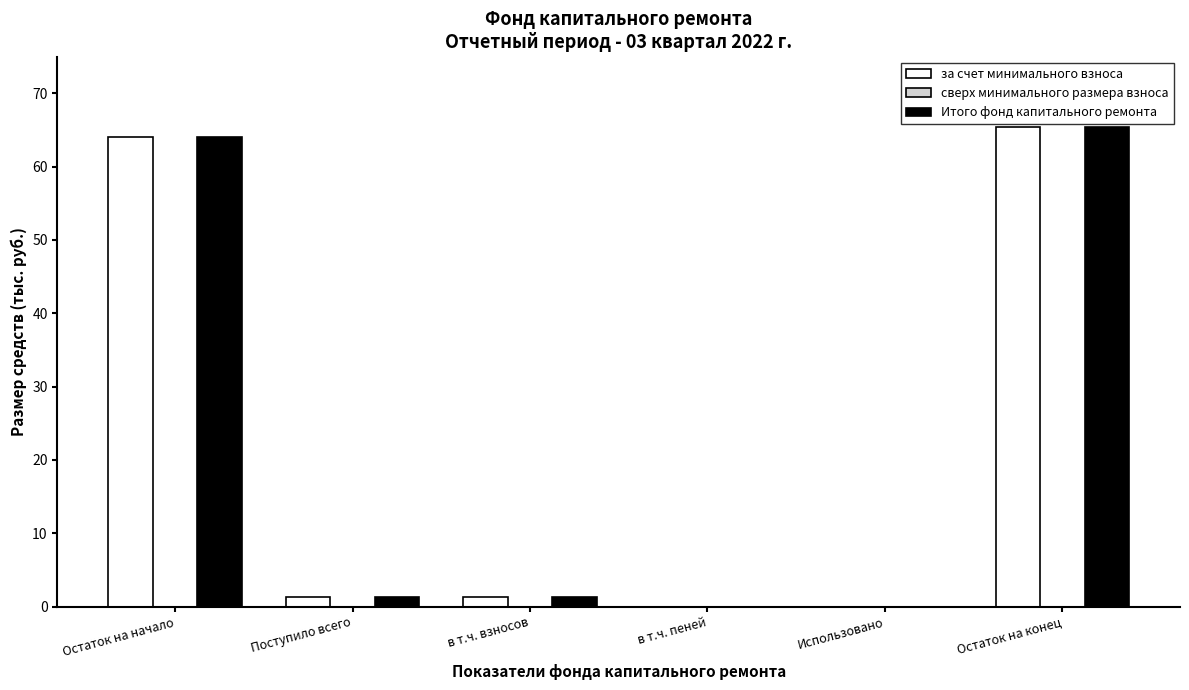

Are the bars grouped side by side (vs. stacked)?

Yes